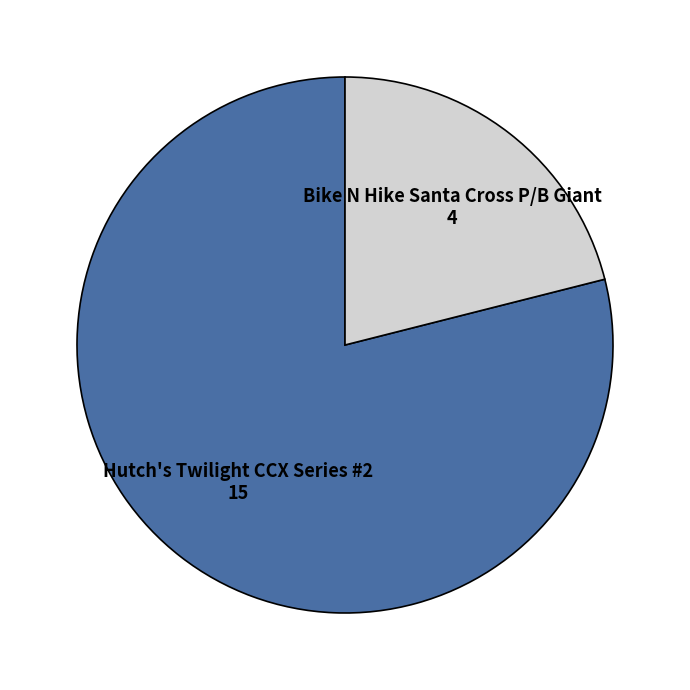

Which category has the biggest portion of the pie?

Hutch's Twilight CCX Series #2